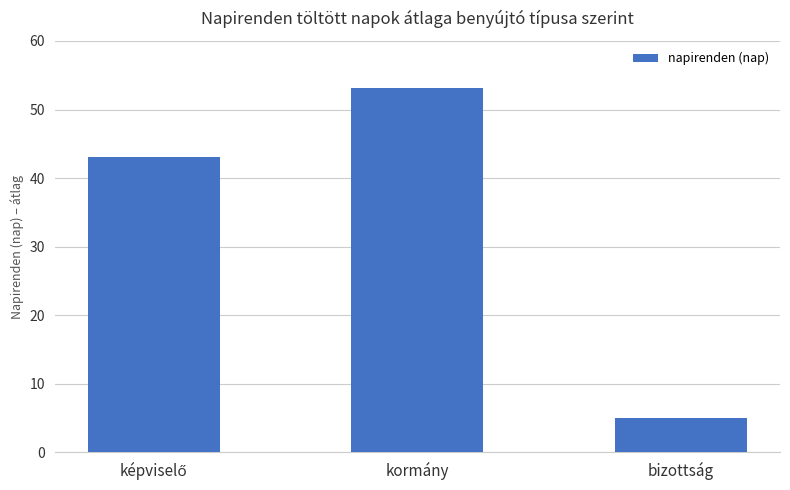

Reading left to right, extract all data points from this chart.

43.0	53.2	5.0